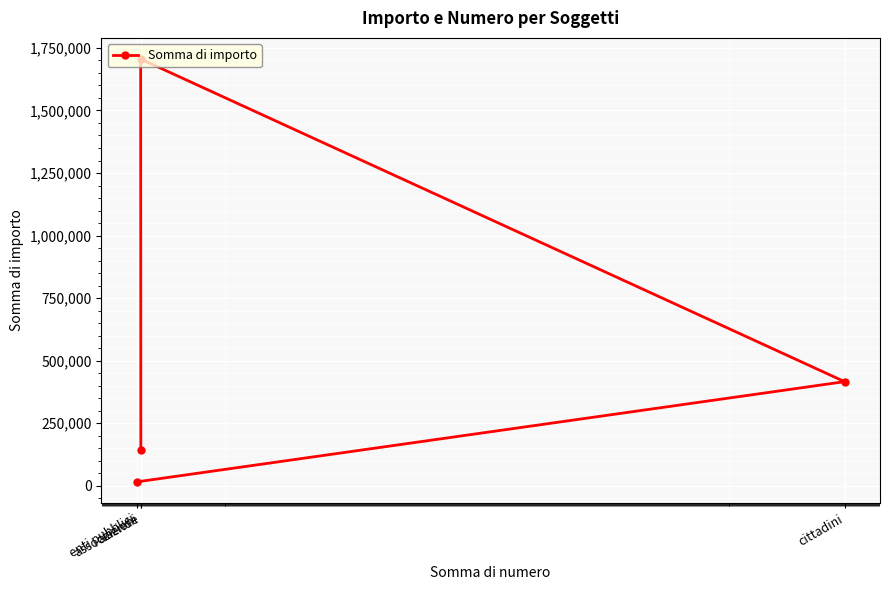

What is the value of the 3rd point from the left?

142019.2